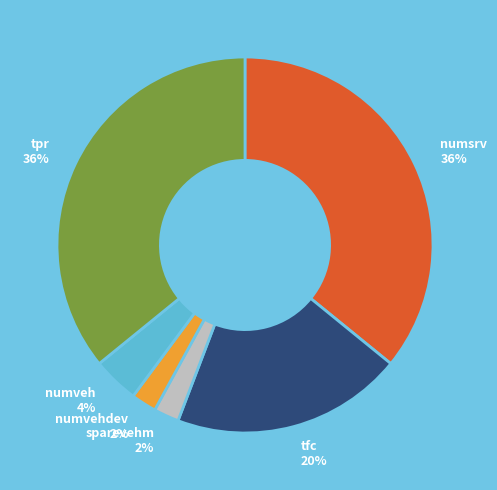

Is there a majority slice in this chart?

No